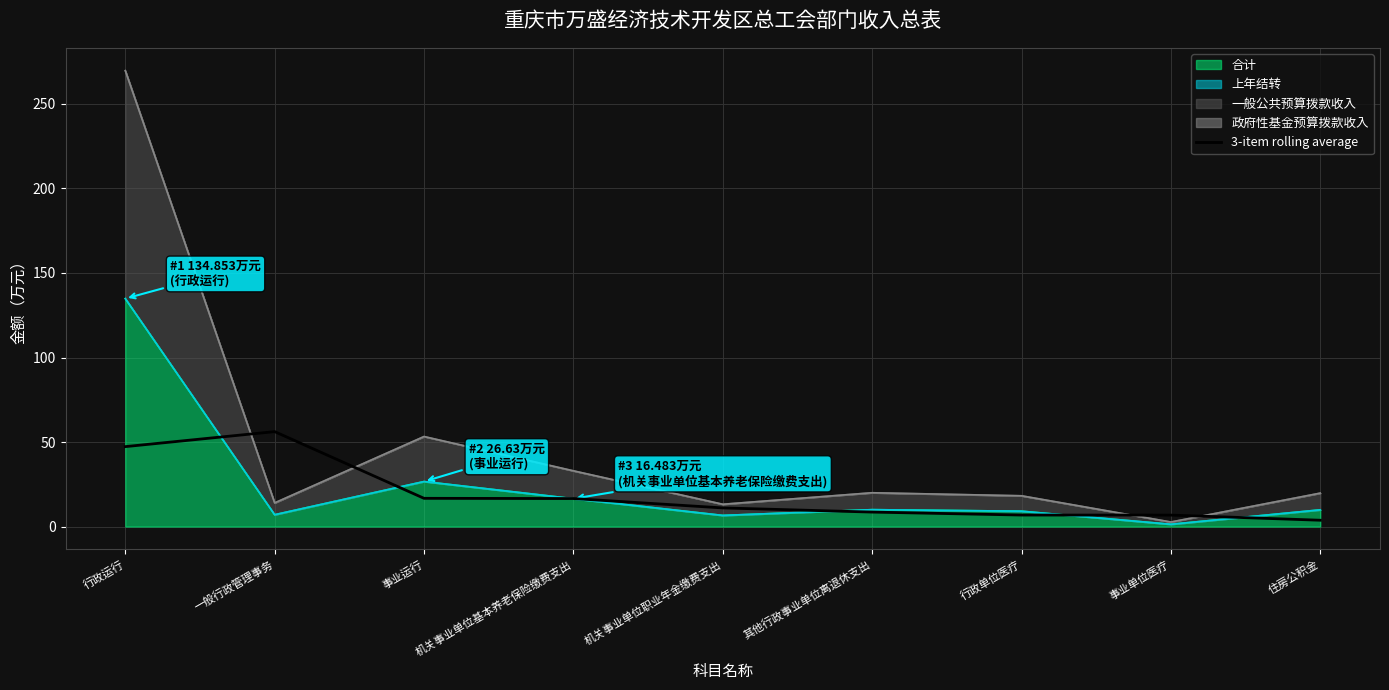

At which category does the data reach its first local peak?

一般行政管理事务